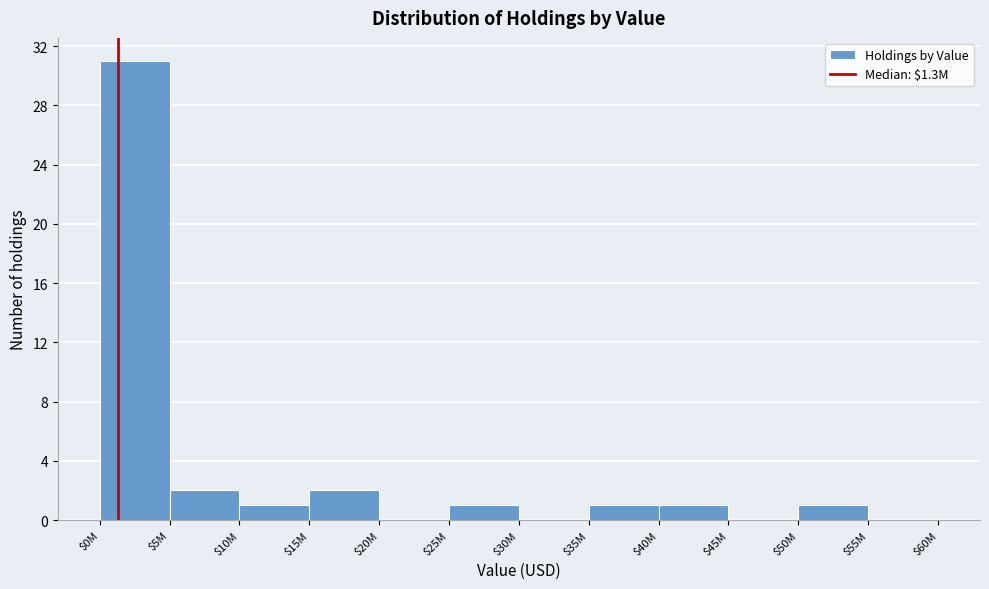

What is the sum of all values?

40